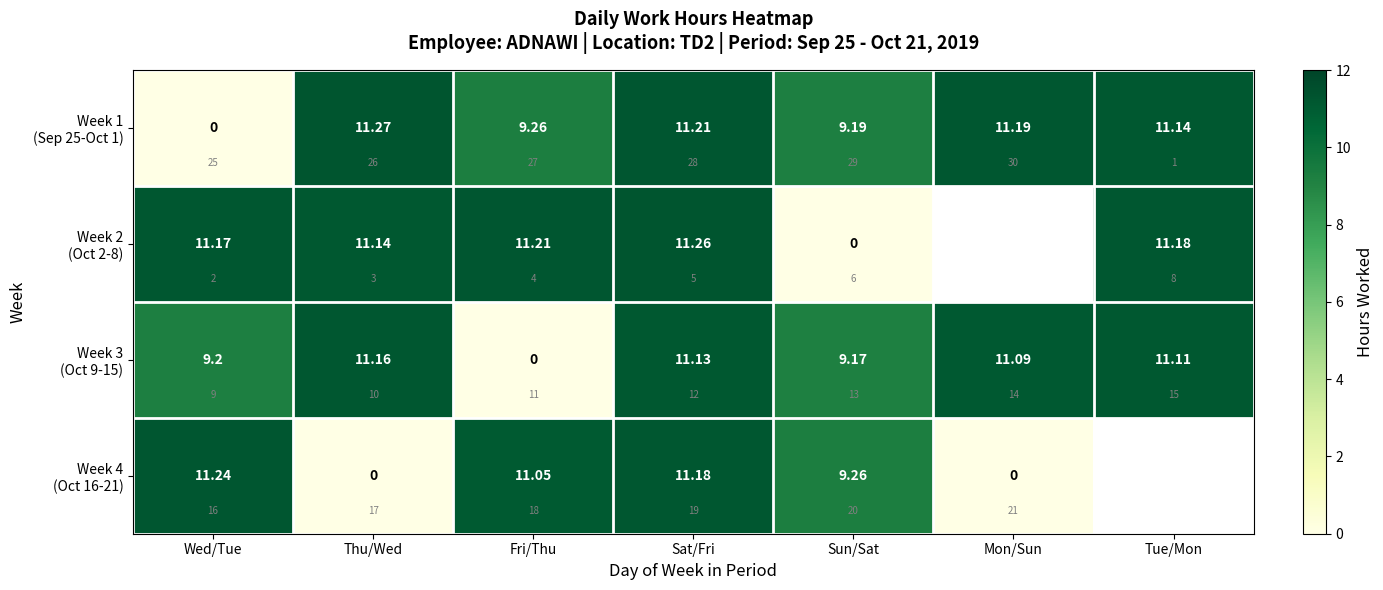

At which label does Week 2 (Oct 2-8) first exceed 11?

Wed/Tue